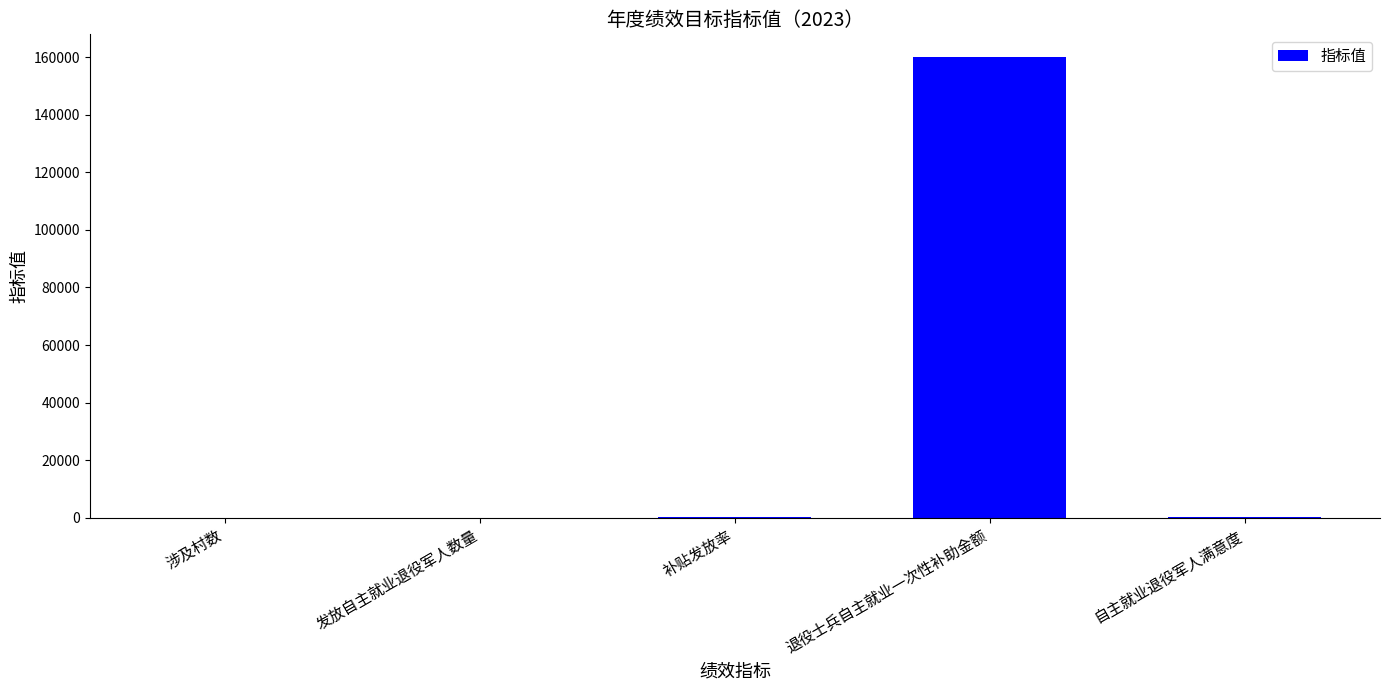

Which label corresponds to the largest value in the chart?

退役士兵自主就业一次性补助金额